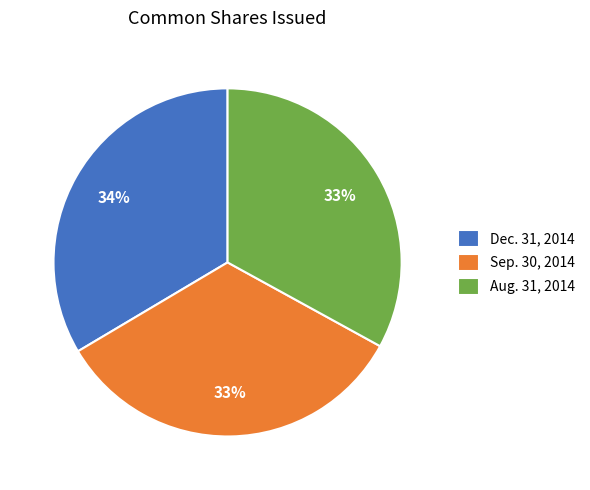

To the nearest percent, what percentage of the pie is Sep. 30, 2014?

33%